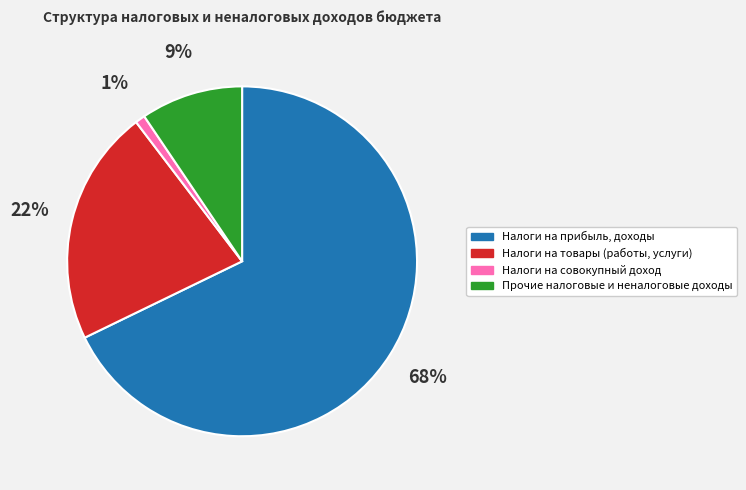

Count the number of slices in the pie.

4